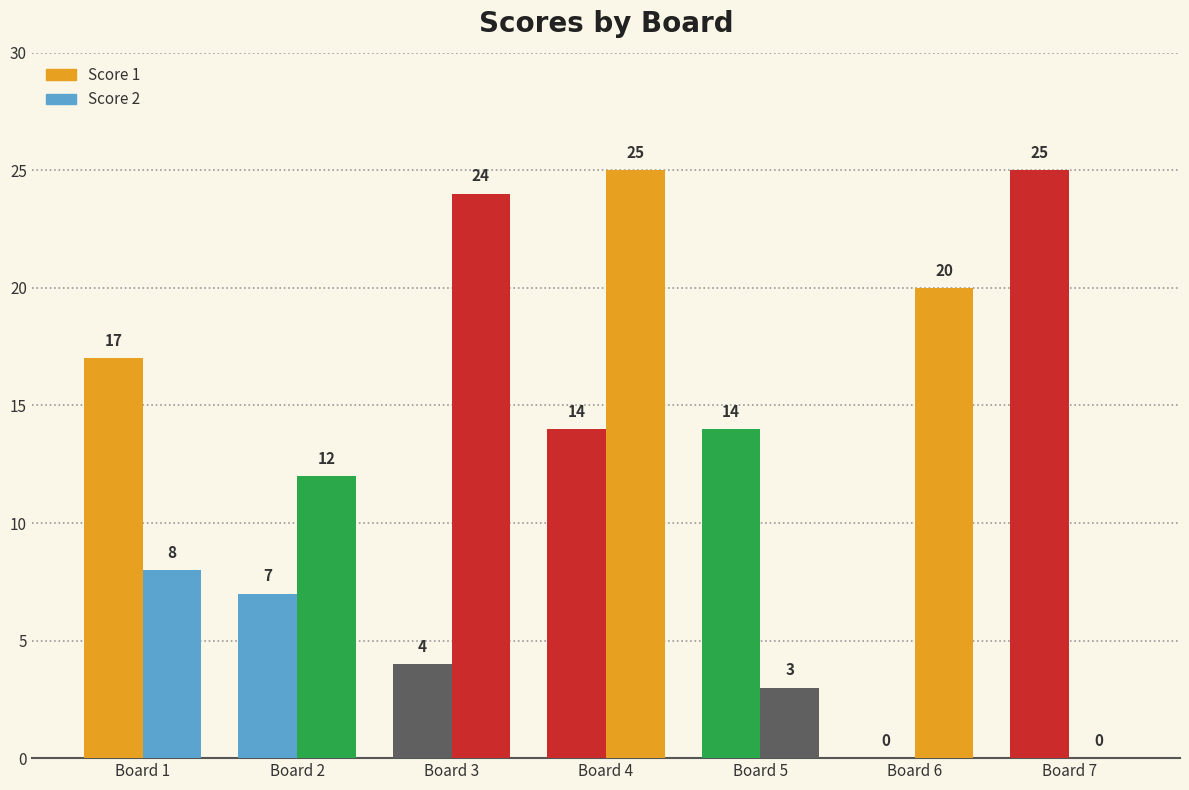

What is the highest value of the Score 2 series?

25